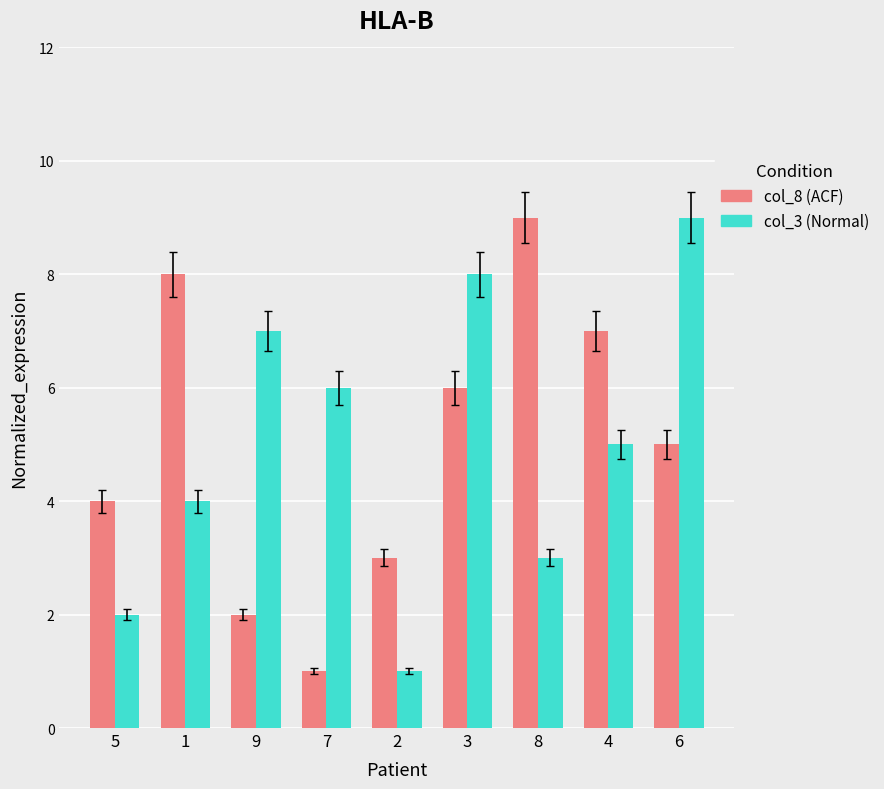

Reading right to left, extract all data points from this chart.

col_8: 6=5	4=7	8=9	3=6	2=3	7=1	9=2	1=8	5=4
col_3: 6=9	4=5	8=3	3=8	2=1	7=6	9=7	1=4	5=2